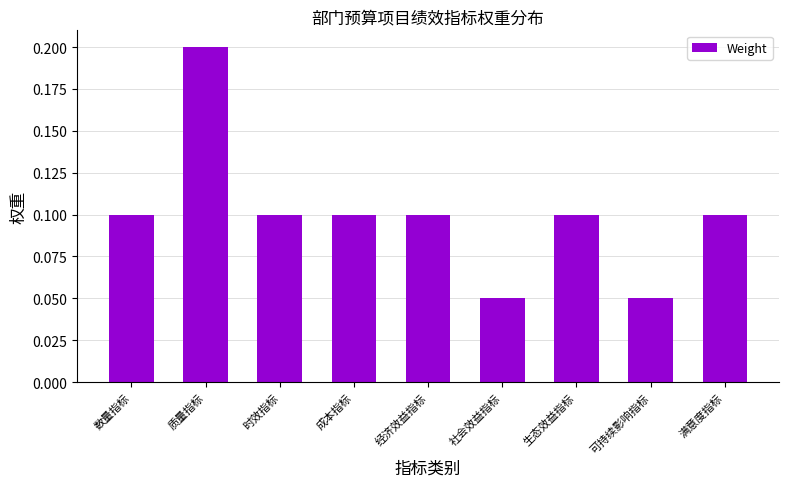

Which label corresponds to the largest value in the chart?

质量指标